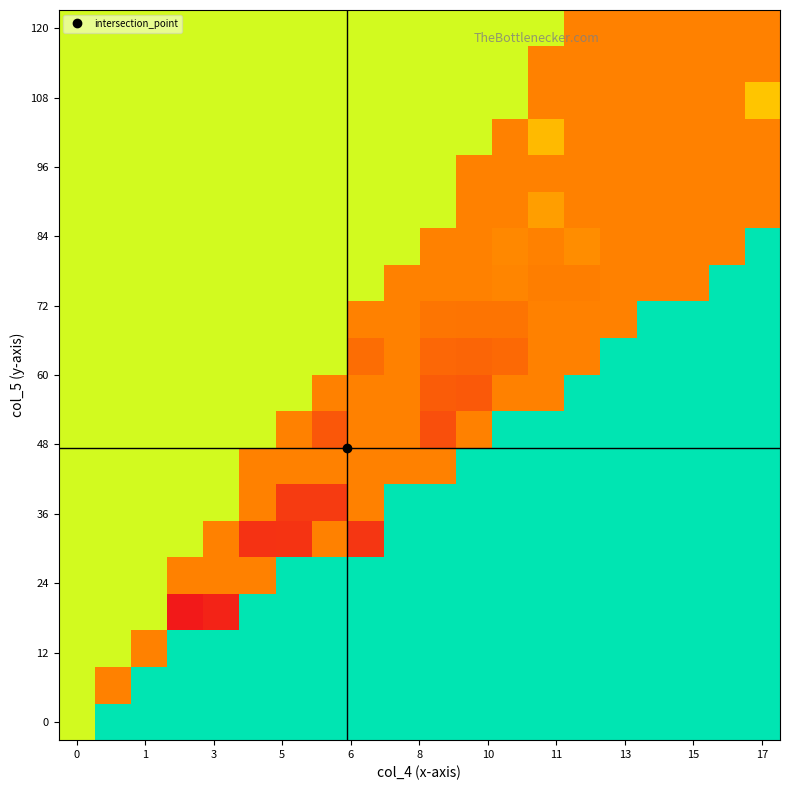

How many data points does each series have?

20